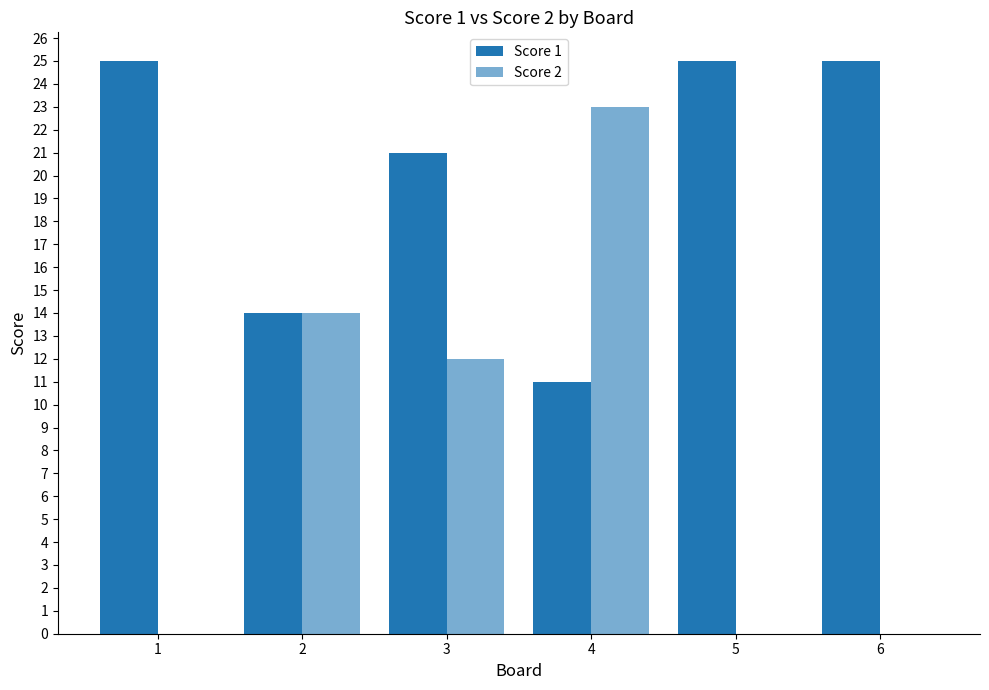

What is the total value across all series at 3?

33